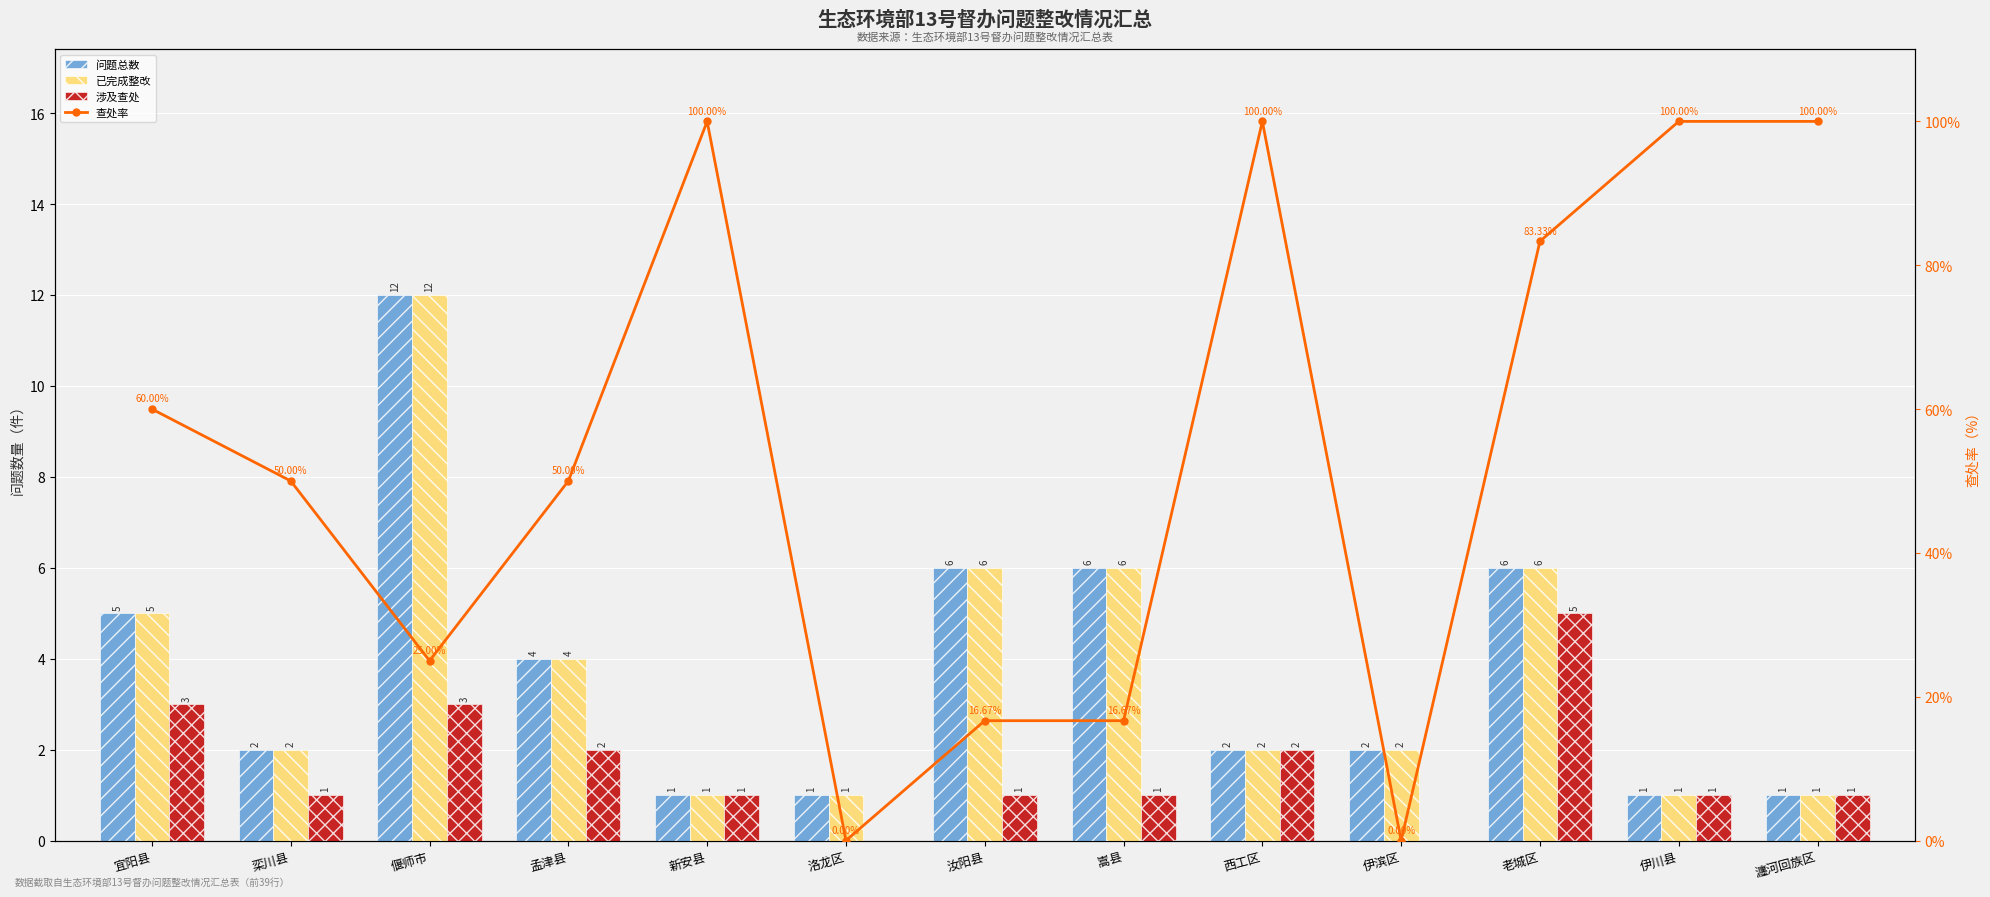

At which label does 查处率 reach its minimum?

洛龙区